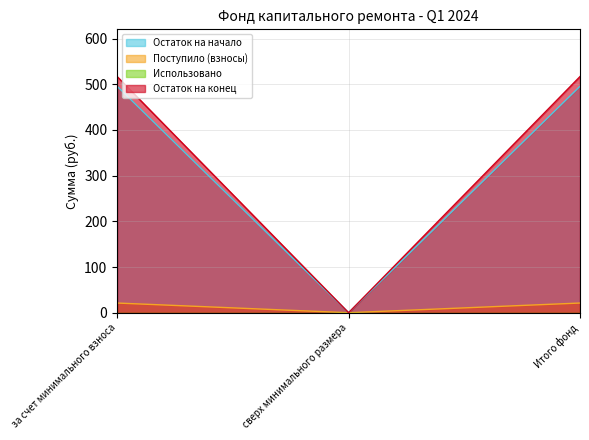

At Итого фонд, list the series in order from largest to smallest.

Остаток на конец, Остаток на начало, Поступило (взносы)